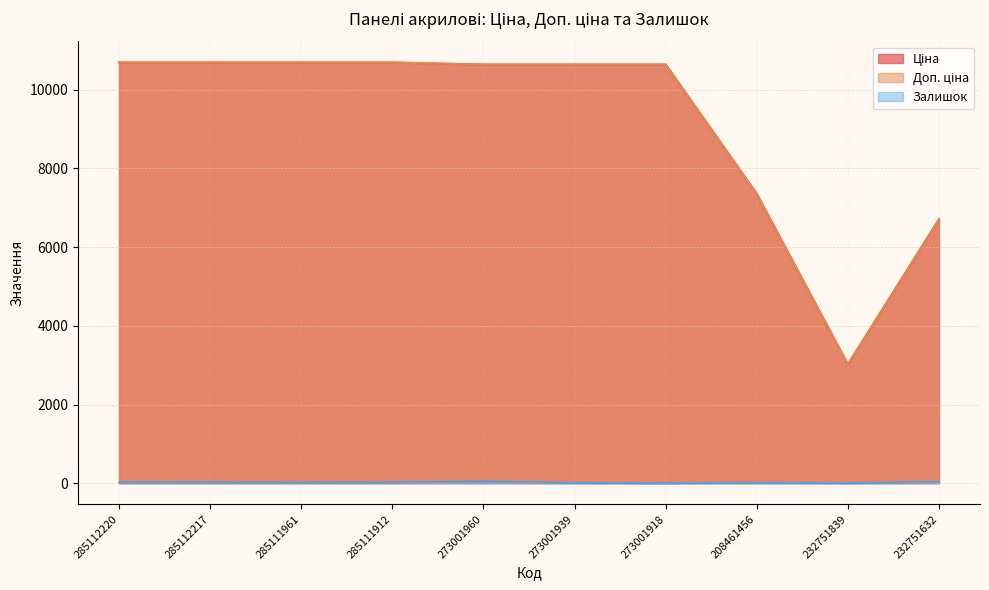

What is the sum of the Ціна values at 285112217 and 208461456?

18042.2